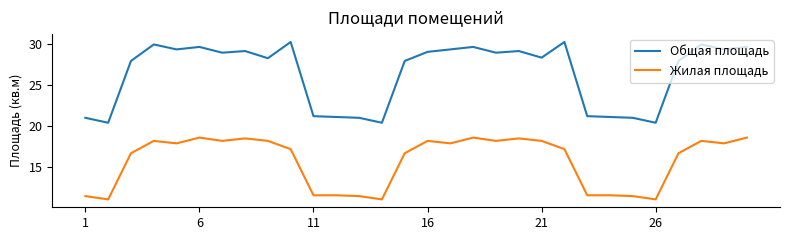

True or false: Жилая площадь and Общая площадь intersect in this chart.

False